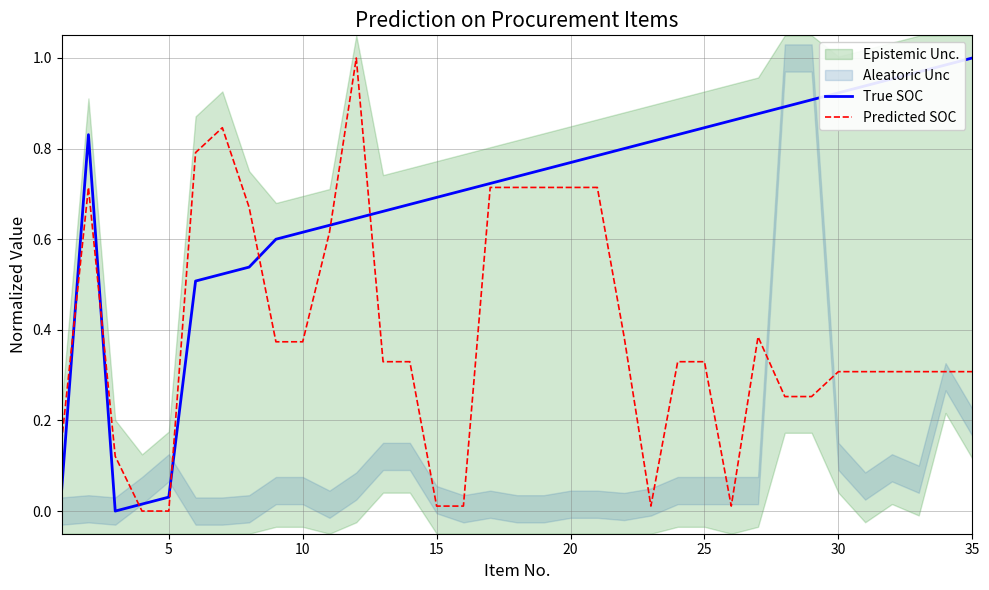

Does the chart have visible grid lines?

Yes